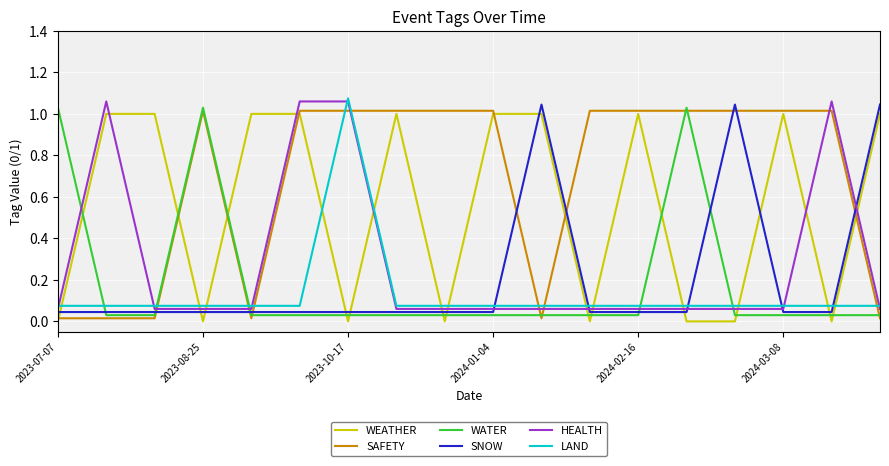

Which series has the largest total across all categories?

SAFETY